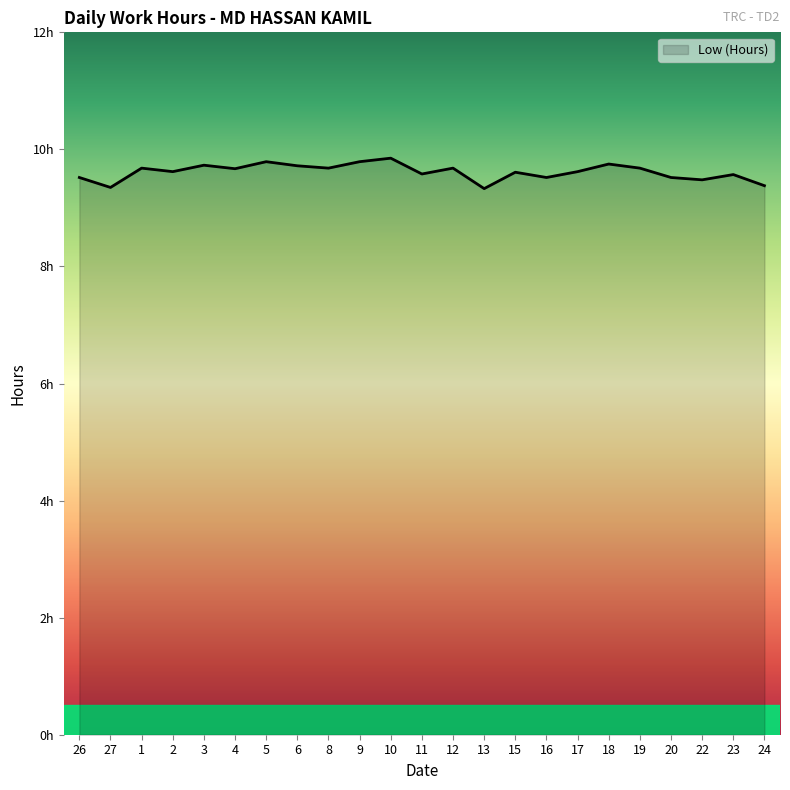

Approximately how many times larger is the value at 24 compared to 17?

1.0